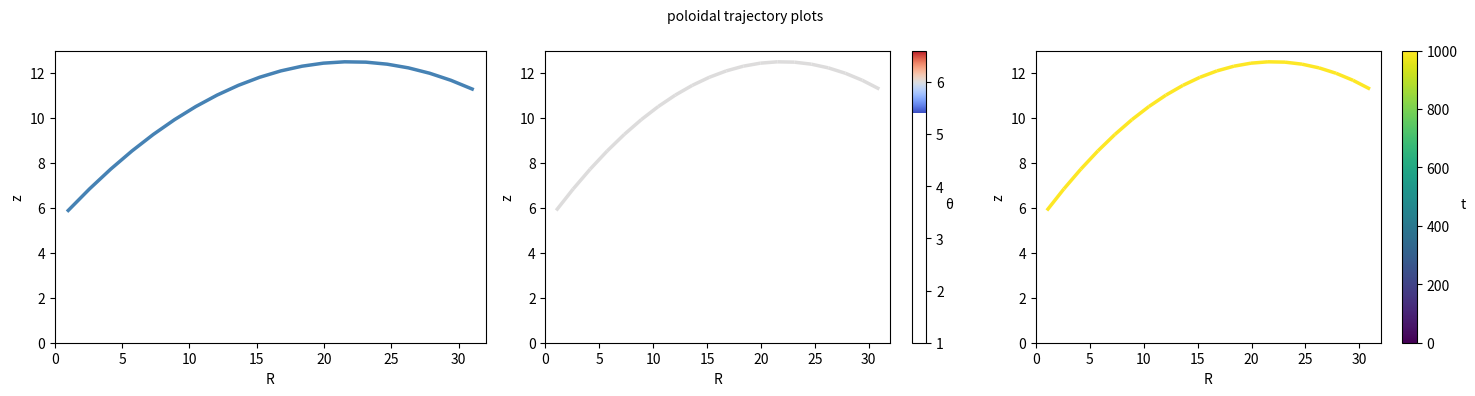

Does the chart display data point markers on the line(s)?

No